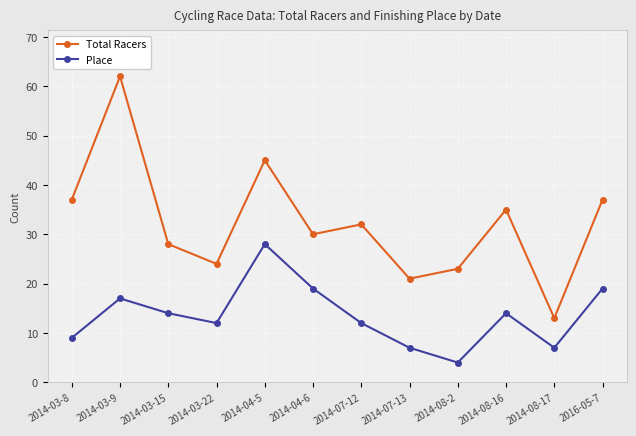

Between 2014-03-15 and 2014-04-6, which series saw the biggest shift?

Place